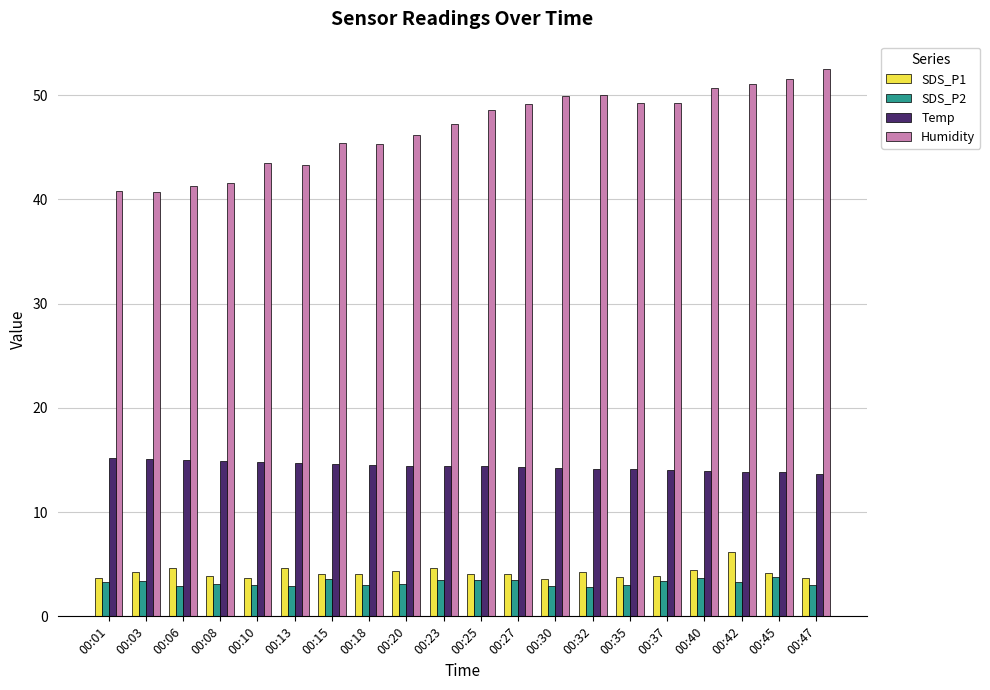

What is the sum of all SDS_P2 values?

64.7